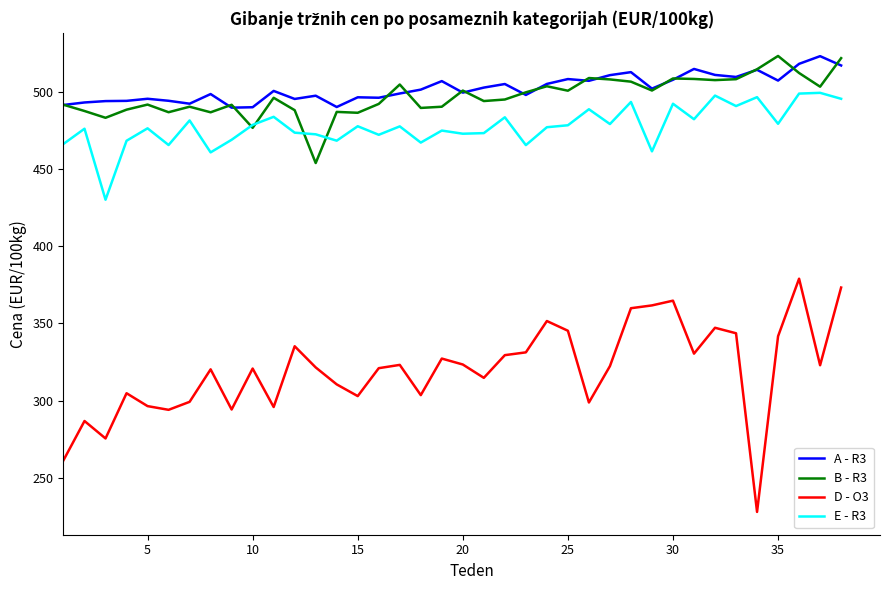

True or false: B - R3 and D - O3 intersect in this chart.

False